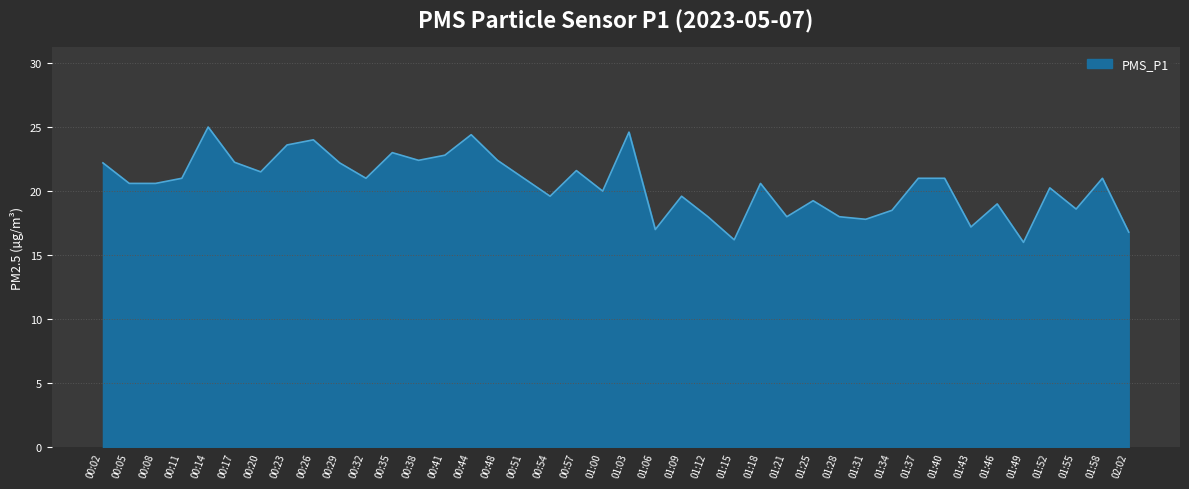

What is the approximate value at 00:02?

22.2